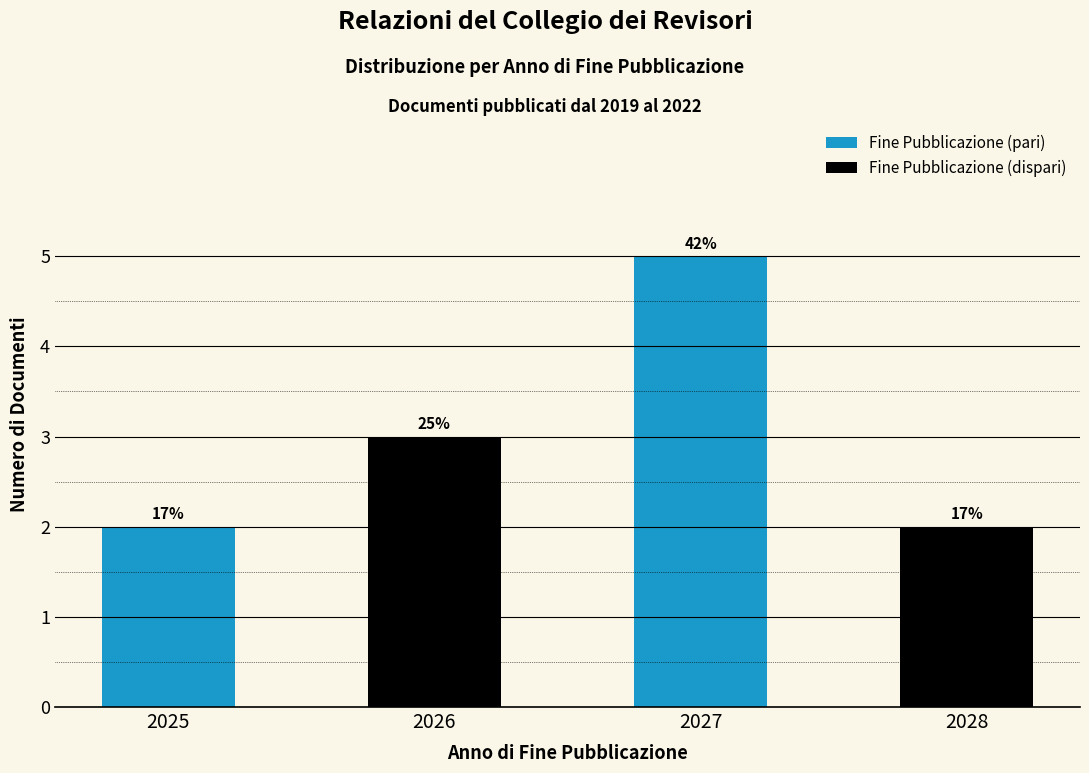

Reading left to right, what are all the values shown in this chart?

2	3	5	2